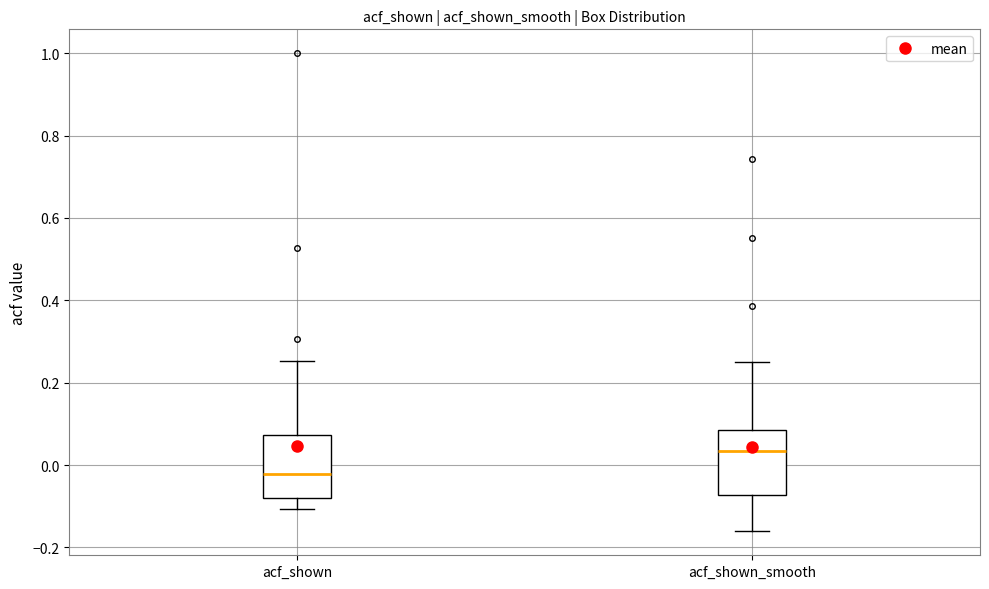

Reading left to right, read every box against the y-axis: the position of its median line, the range the box covers, and the ends of its whiskers. The values are not printed on the chart, so give them approximately, as read against the axis.

acf_shown: median -0.02, box -0.08 to 0.08, whiskers -0.10 to 0.26
acf_shown_smooth: median 0.04, box -0.08 to 0.08, whiskers -0.16 to 0.26